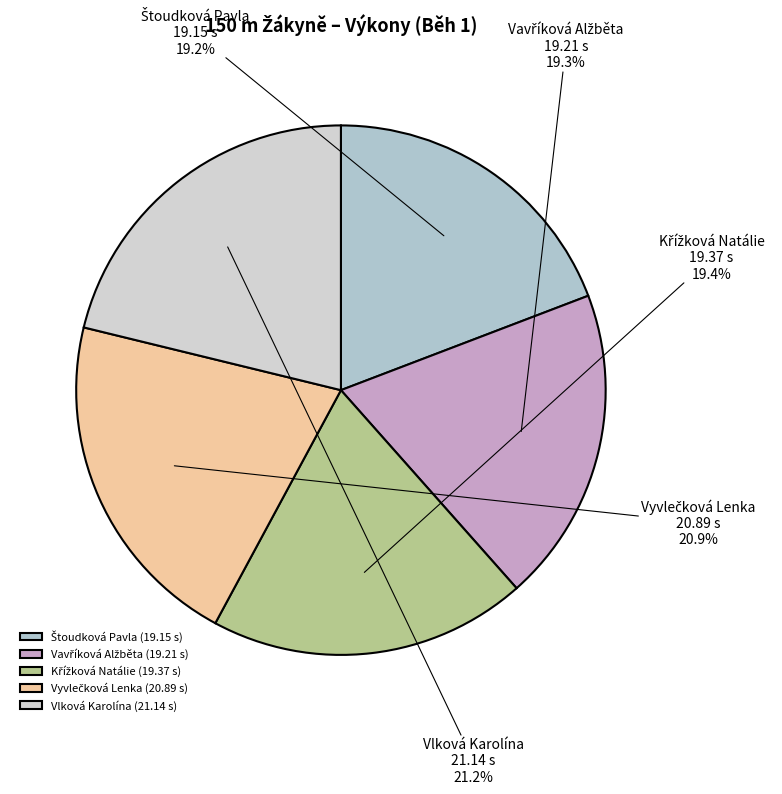

What portion of the pie excludes Vlková Karolína?

78.8%